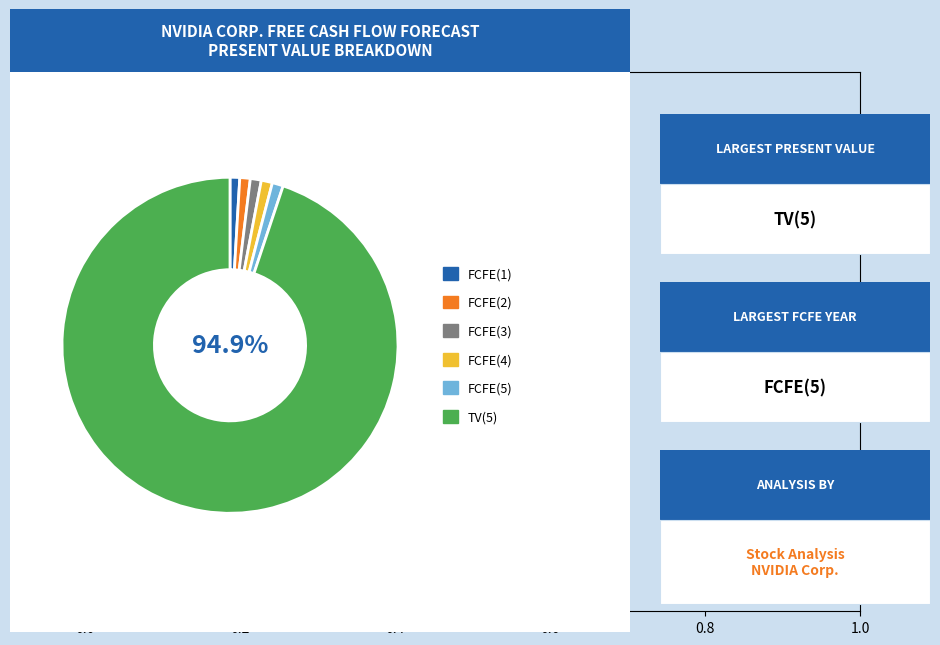

Is there a majority slice in this chart?

Yes